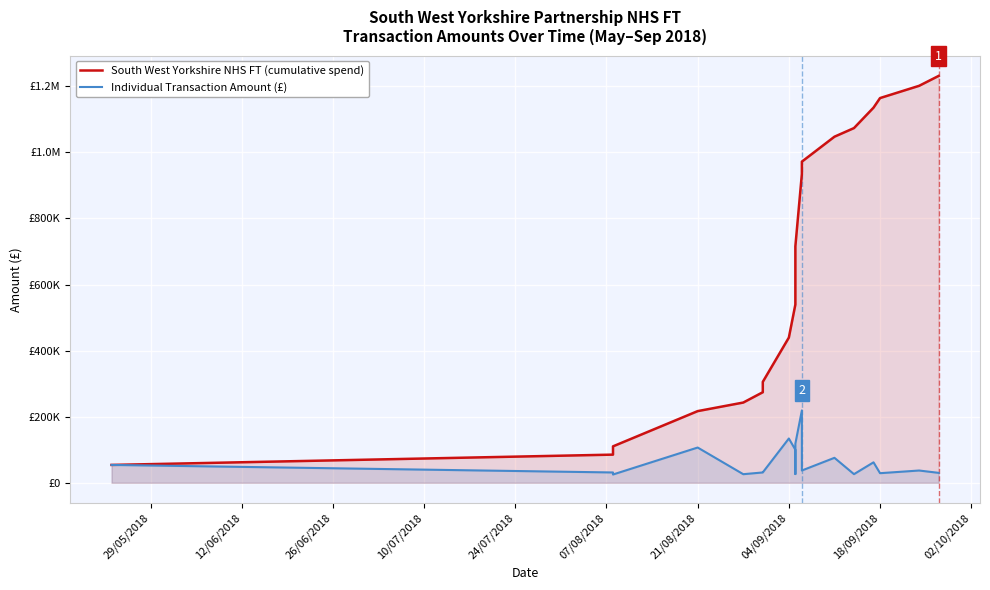

What is the minimum value shown in the chart?

25051